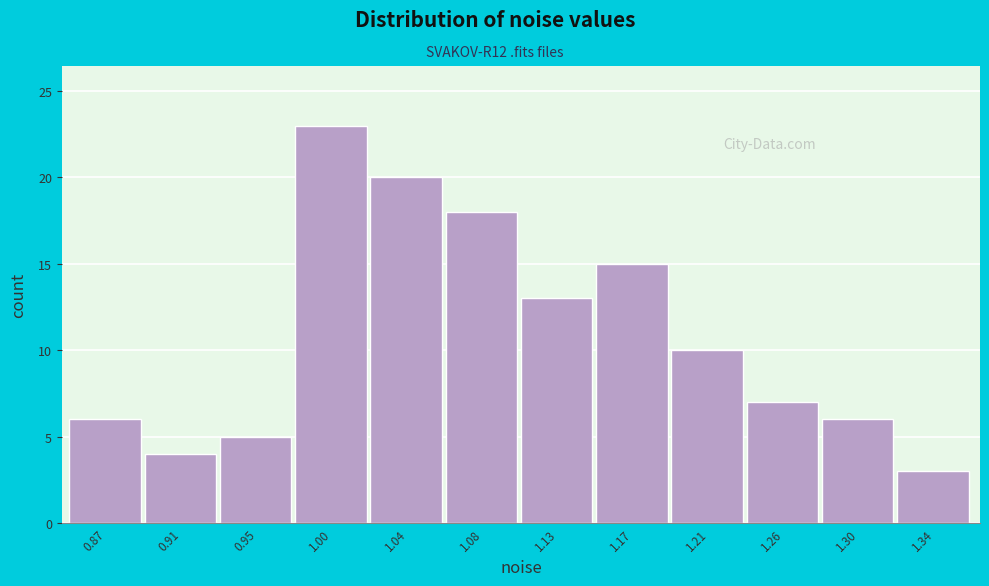

Which range on the x-axis has the tallest bar?

0.975 to 1.020